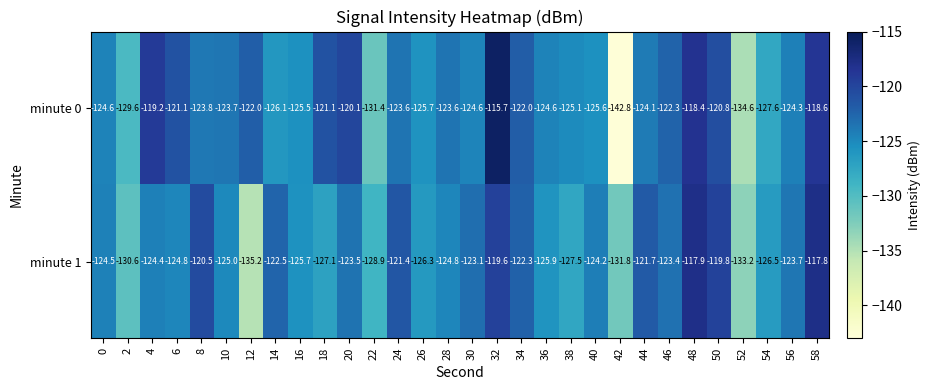

Which series has the largest range (max minus min)?

minute 0